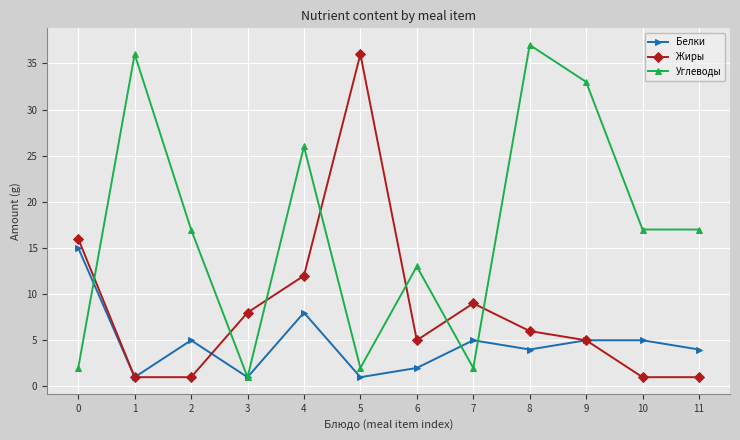

What is the spread (max minus min) of values at 10?

16